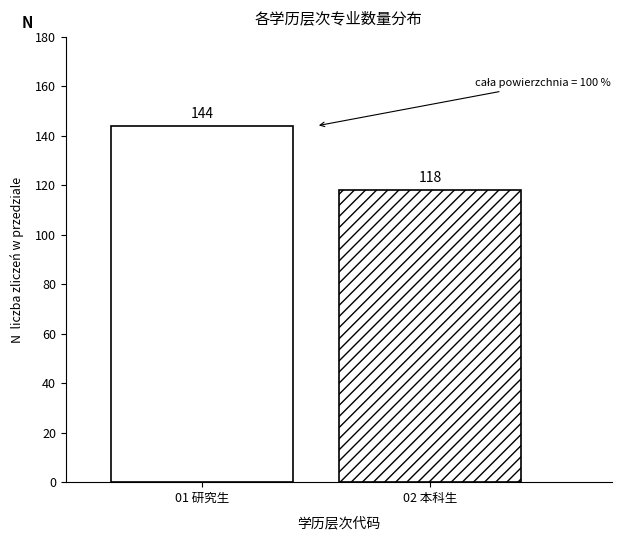

Reading right to left, extract all data points from this chart.

02 本科生=118	01 研究生=144